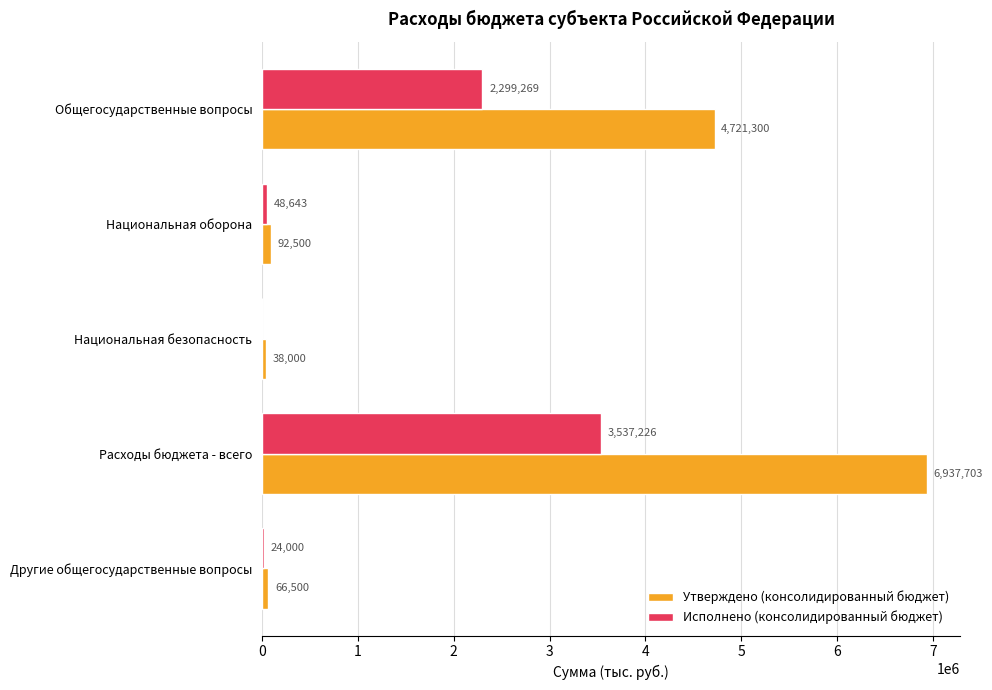

Which category has the highest value across all series?

Расходы бюджета - всего